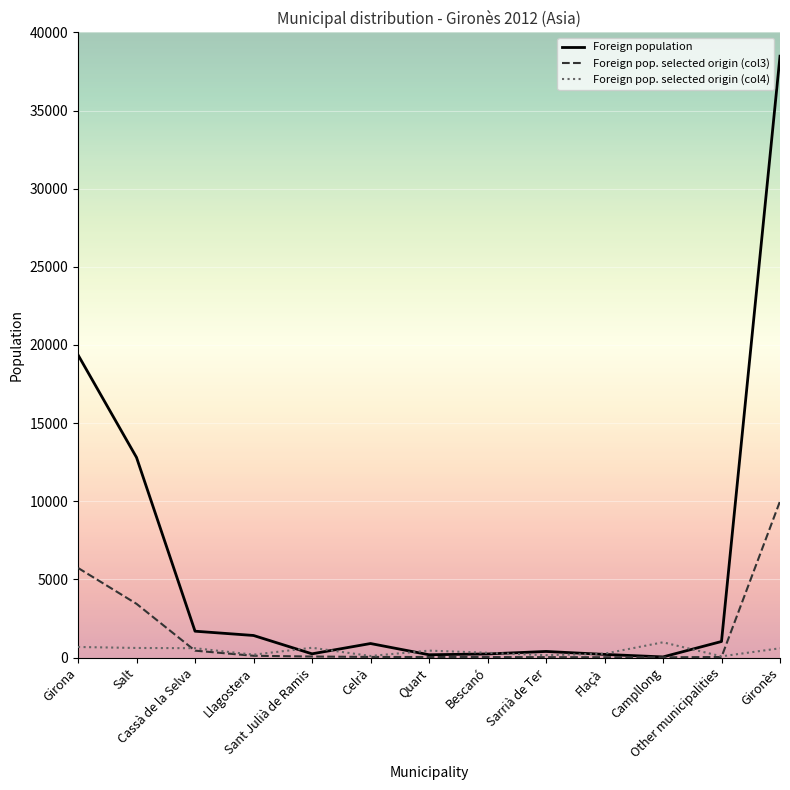

How many values in the Foreign pop. selected origin (col4) series are below 444?

6